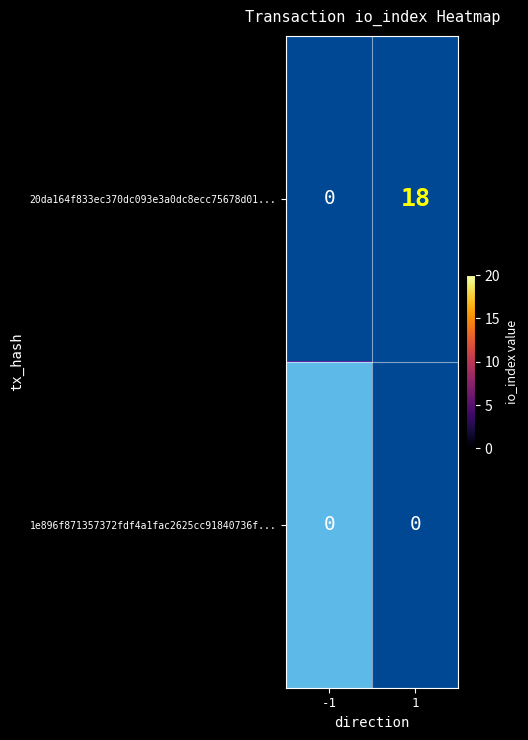

How many distinct data groups are displayed?

2